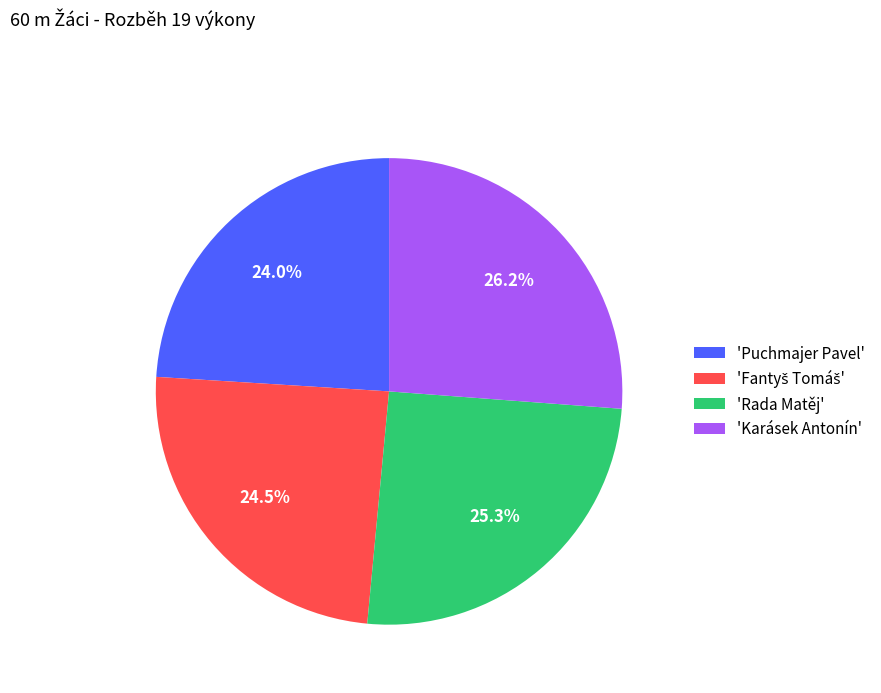

Combined, what portion of the pie is 'Puchmajer Pavel' and 'Rada Matěj'?

49.3%